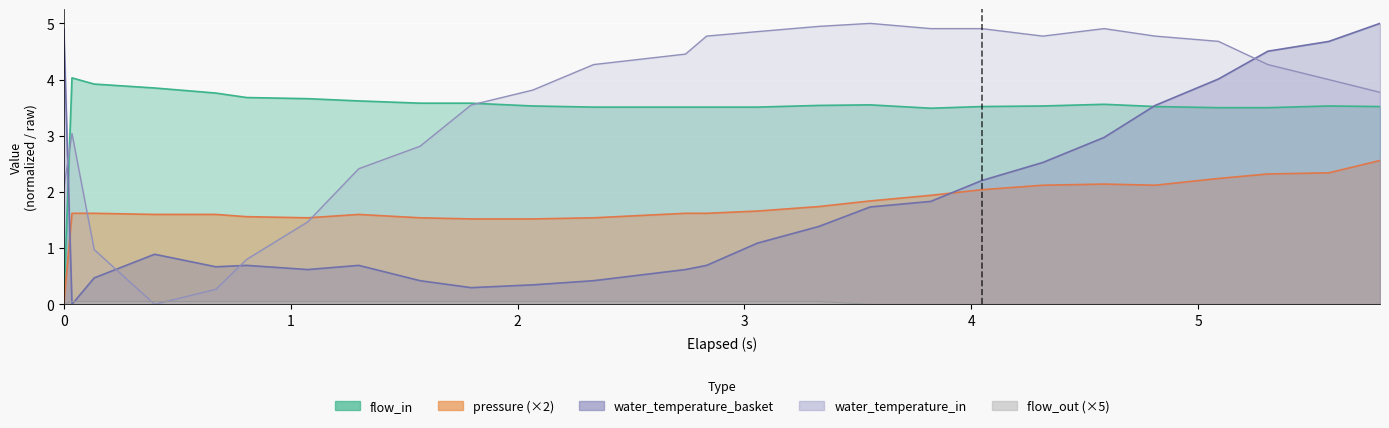

Which series has the largest total across all categories?

water_temperature_in